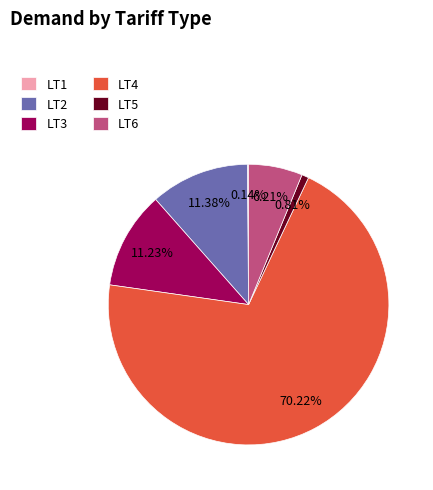

Which has a higher value, LT6 or LT5?

LT6